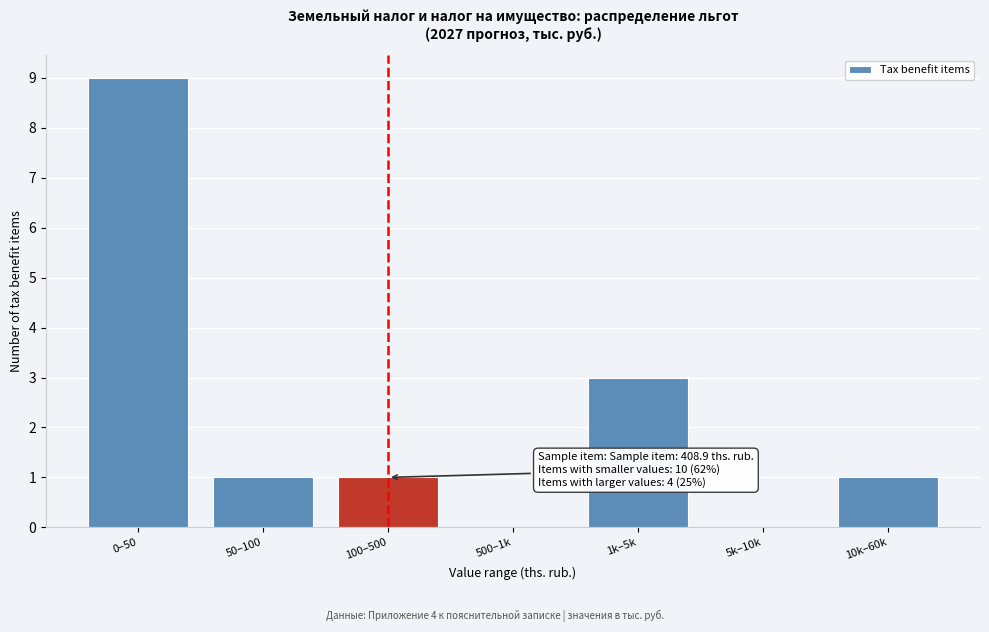

Reading right to left, list all the values displayed in this chart.

10k–60k=1	5k–10k=0	1k–5k=3	500–1k=0	100–500=1	50–100=1	0–50=9